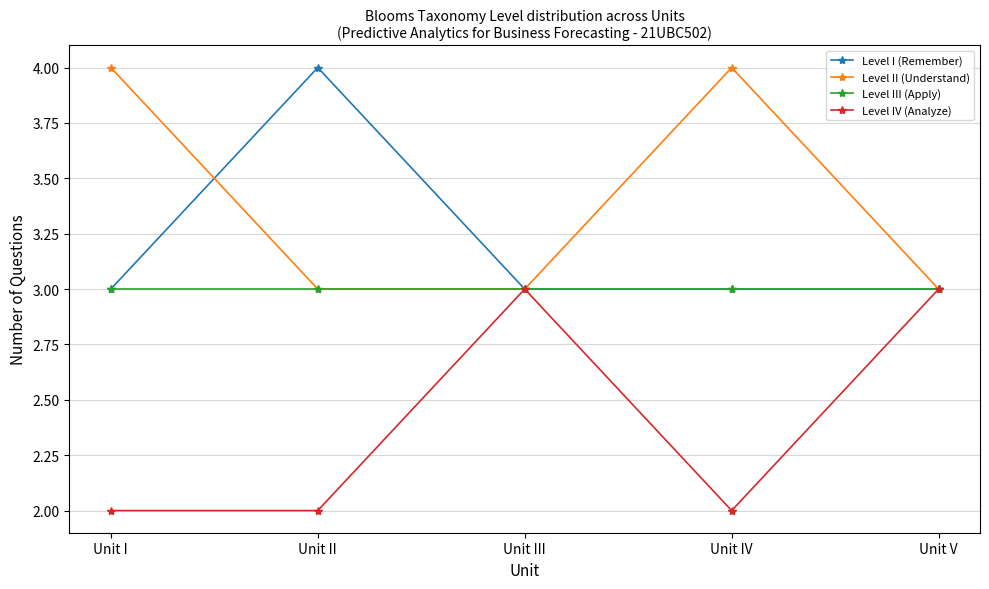

Rank the series by their average value, from lowest to highest.

Level IV (Analyze), Level III (Apply), Level I (Remember), Level II (Understand)